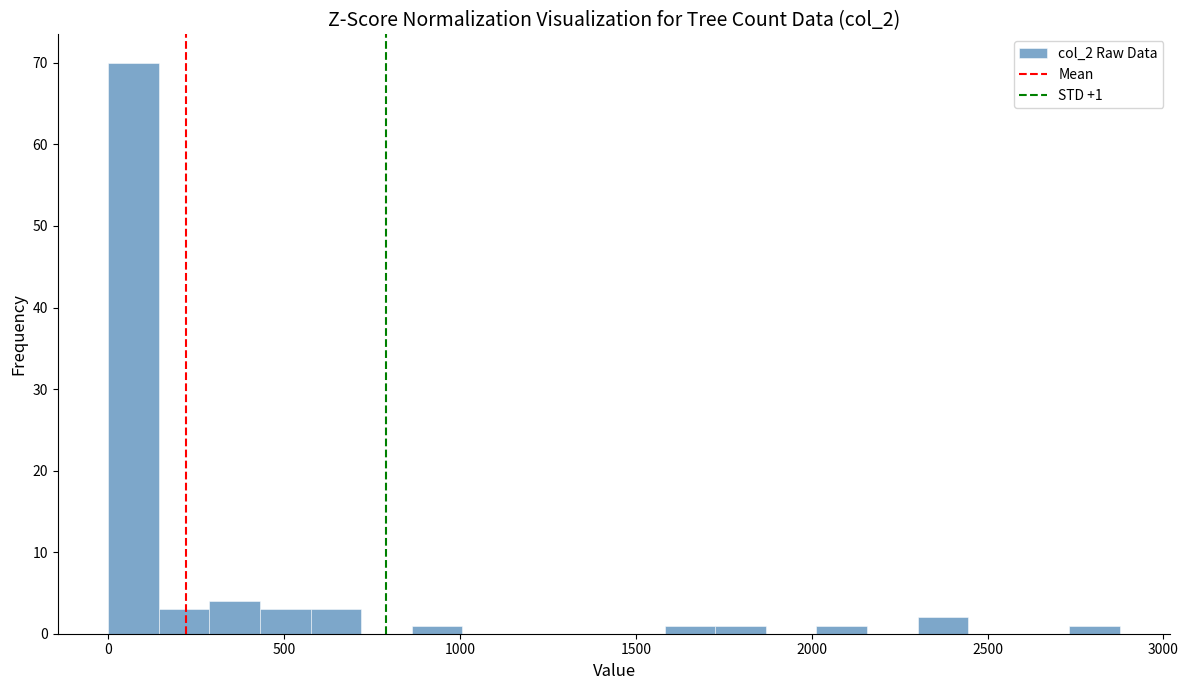

Read against the x-axis, roughly where is the centre of the tallest bar?

50